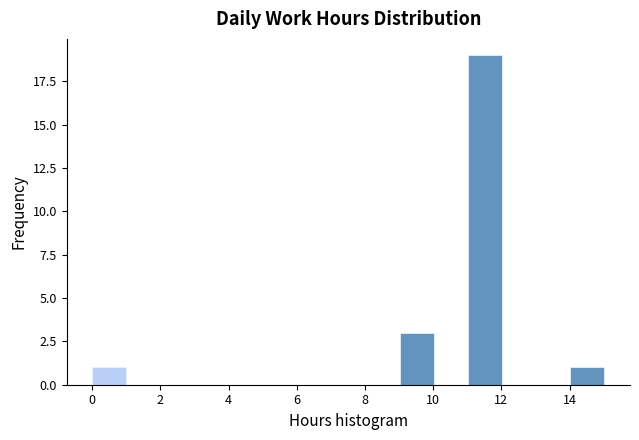

What is the height of the bar covering 0 to 1 on the x-axis? Neither the bar edges nor the heights are printed on the chart, so give them approximately, as read against the axes.

1